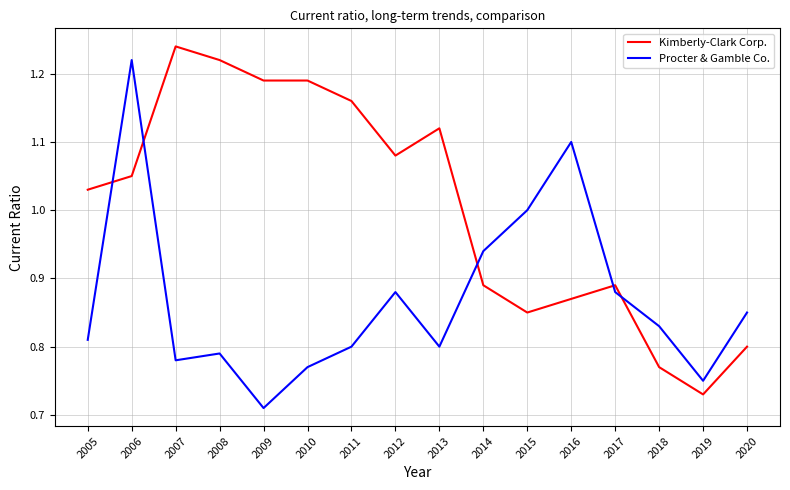

True or false: Kimberly-Clark Corp. and Procter & Gamble Co. cross at least once.

True